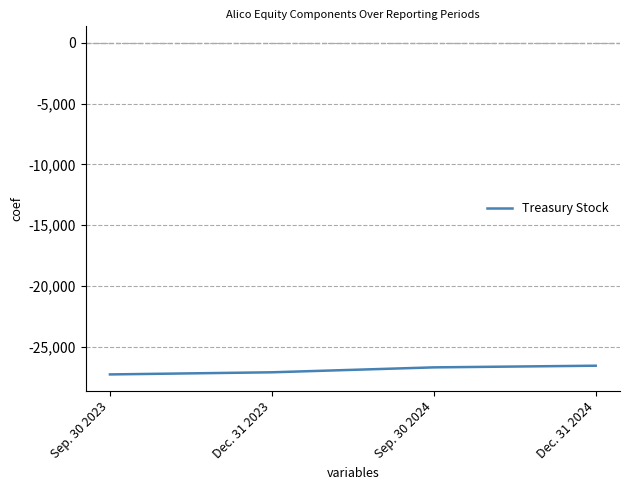

How many values are between -27099 and -26557?

3